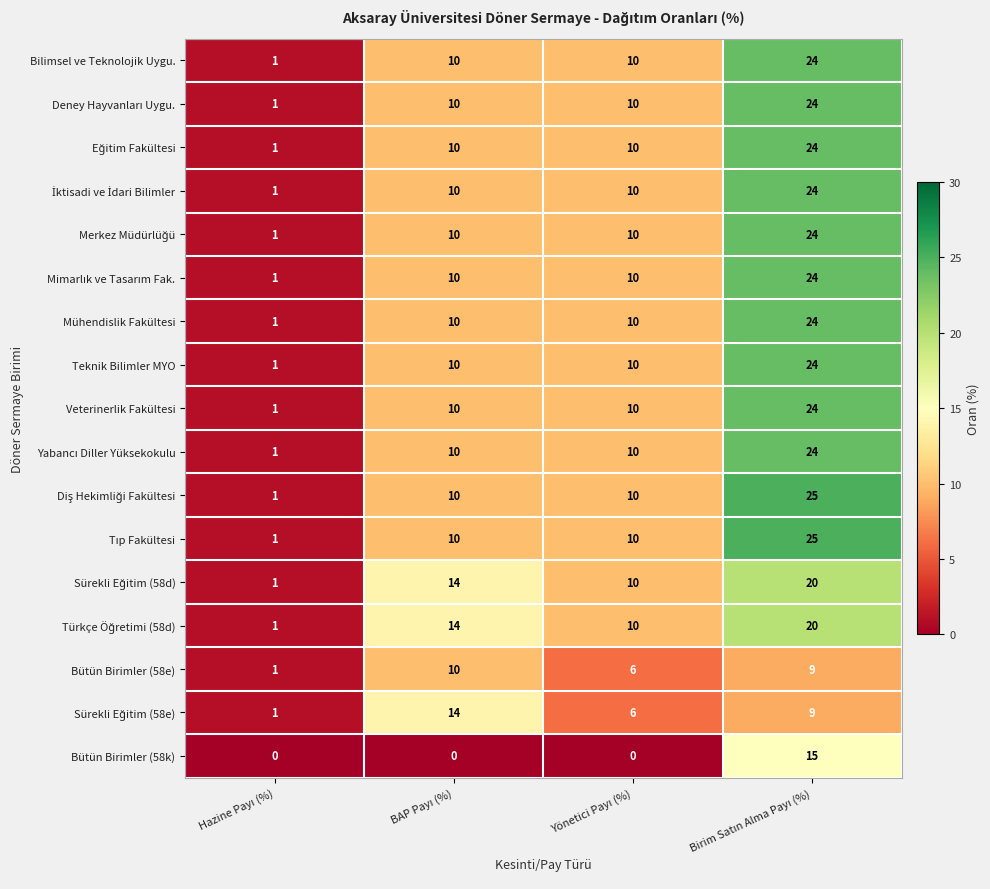

What is the difference between the maximum and second lowest values in the Veterinerlik Fakültesi series?

14